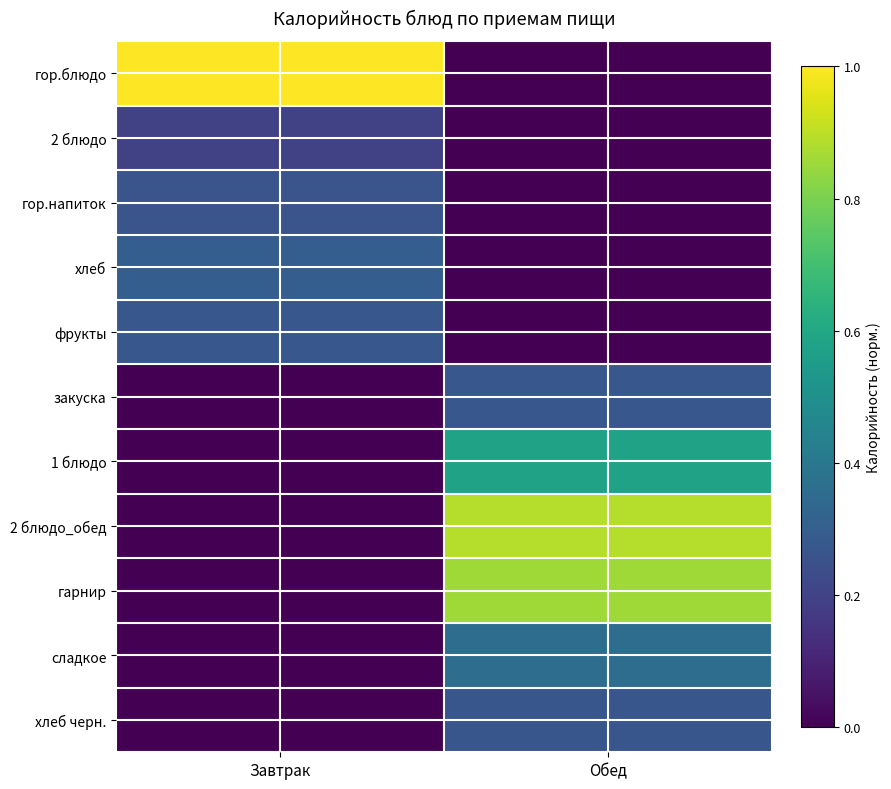

At which category is the sum across all series the highest?

Обед